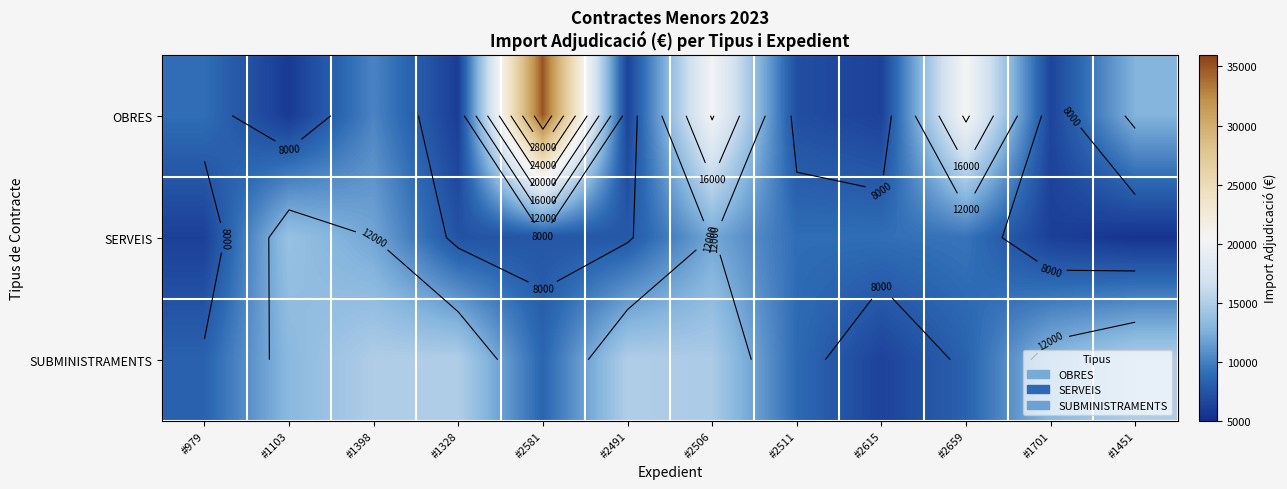

At which label is OBRES closest to 20413?

#2506